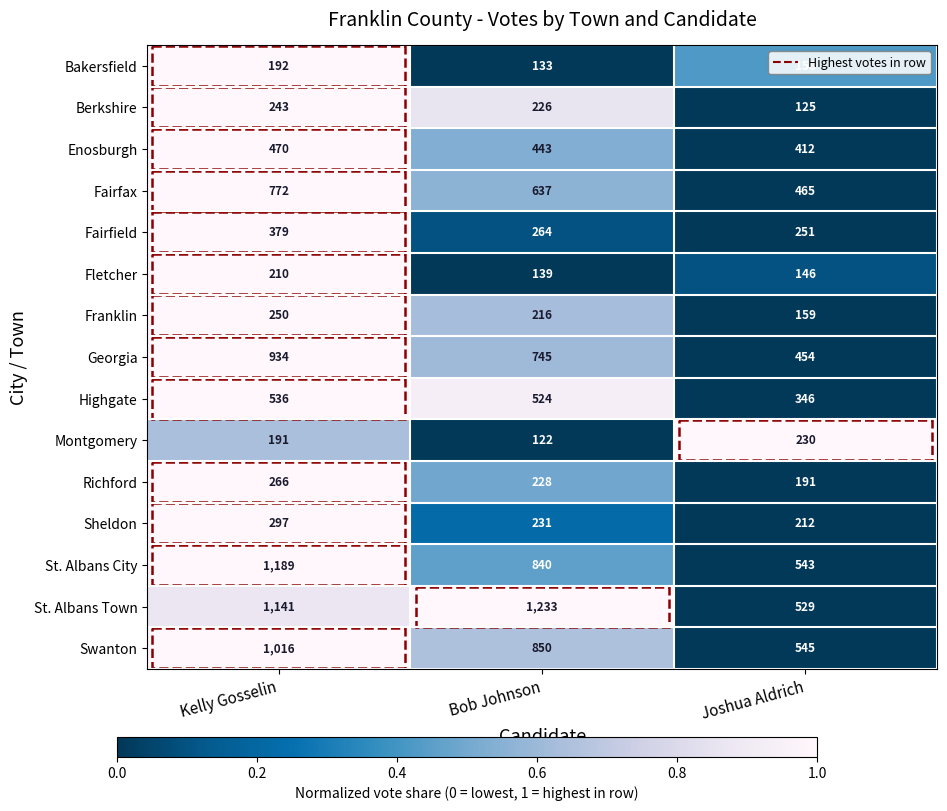

What is the average value of the Fairfield series?

298